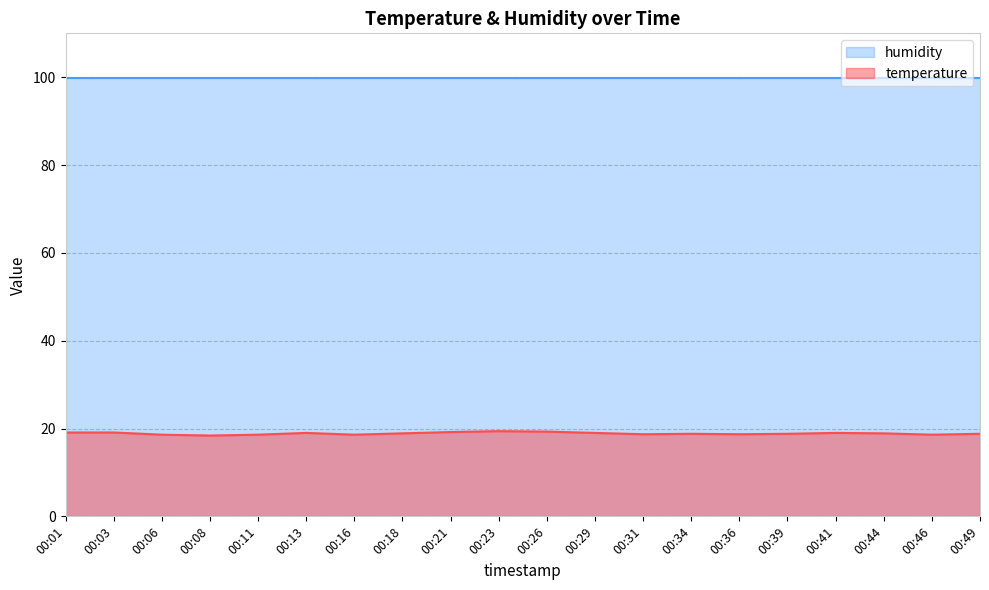

What is the maximum value shown in the chart?

99.9